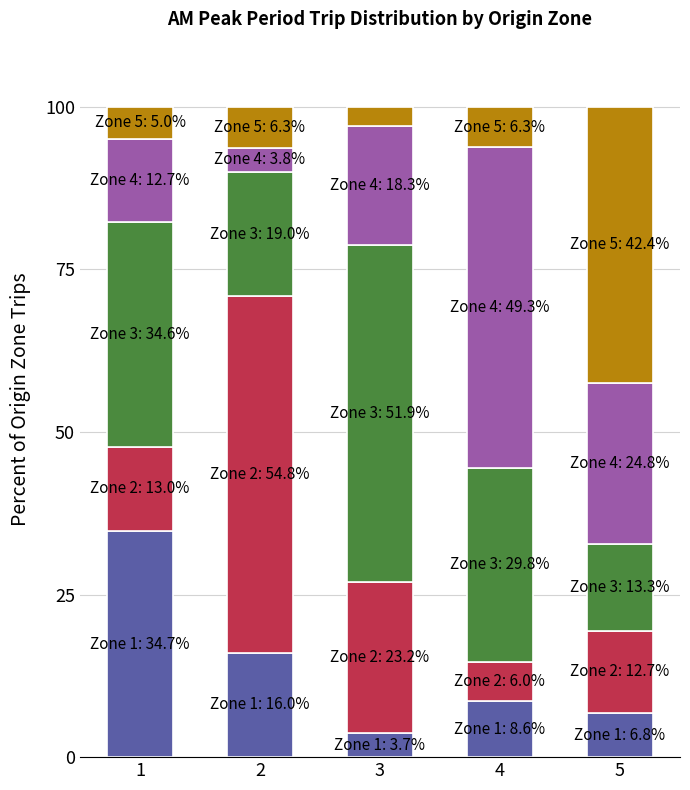

What is the total value across all series at 2?

100.0